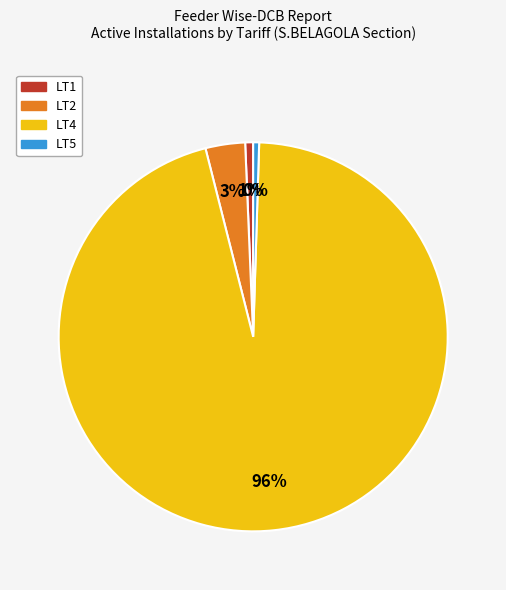

What is the largest slice in the pie chart?

LT4